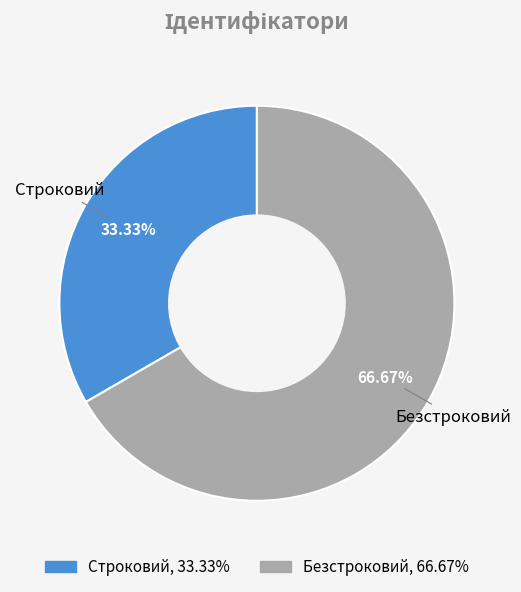

Count the number of slices in the pie.

2